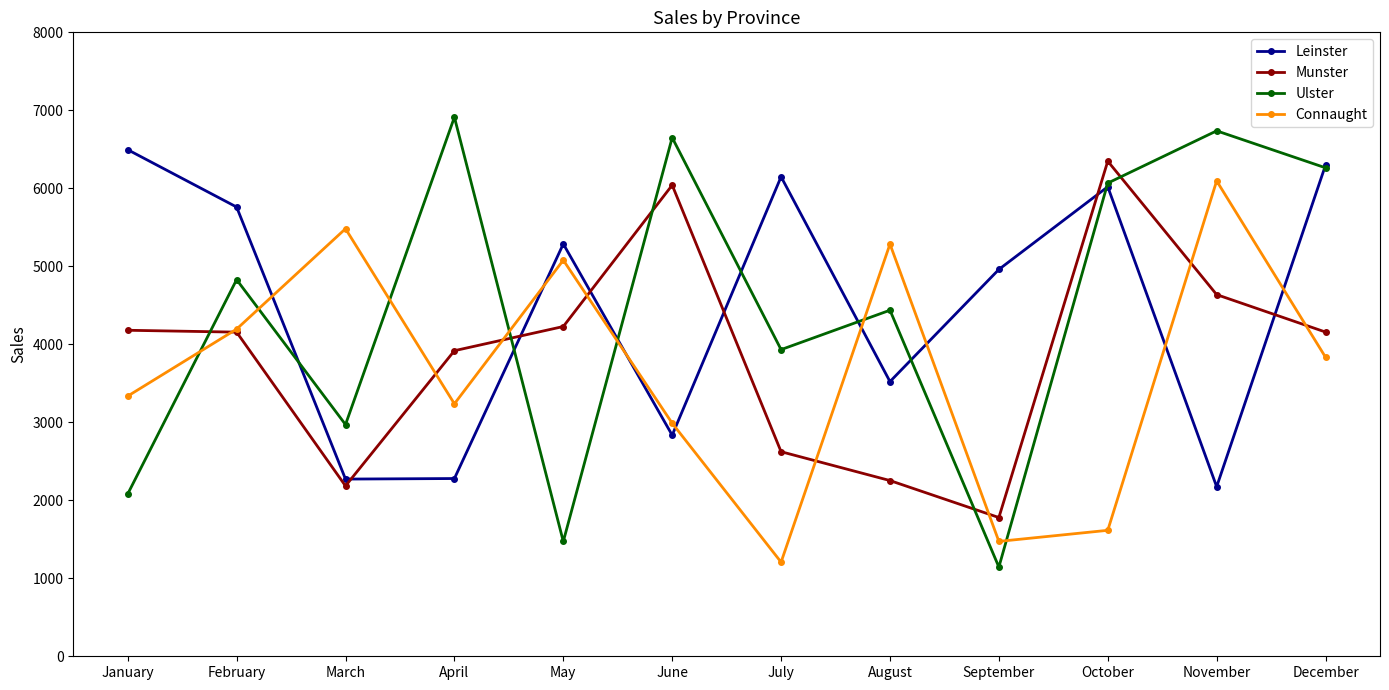

What is the total value across all series at February?

18940